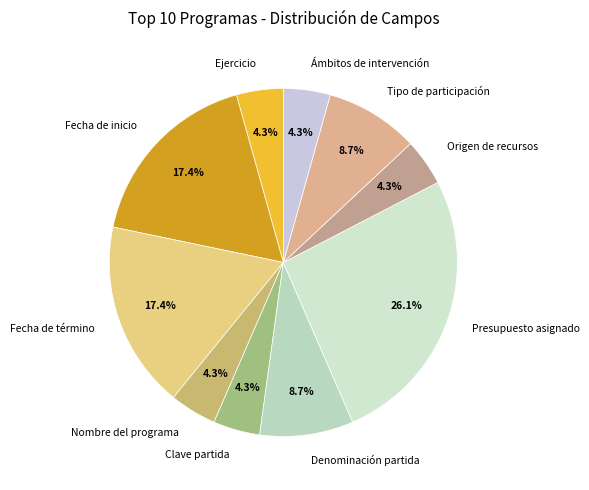

What is the largest slice in the pie chart?

Presupuesto asignado